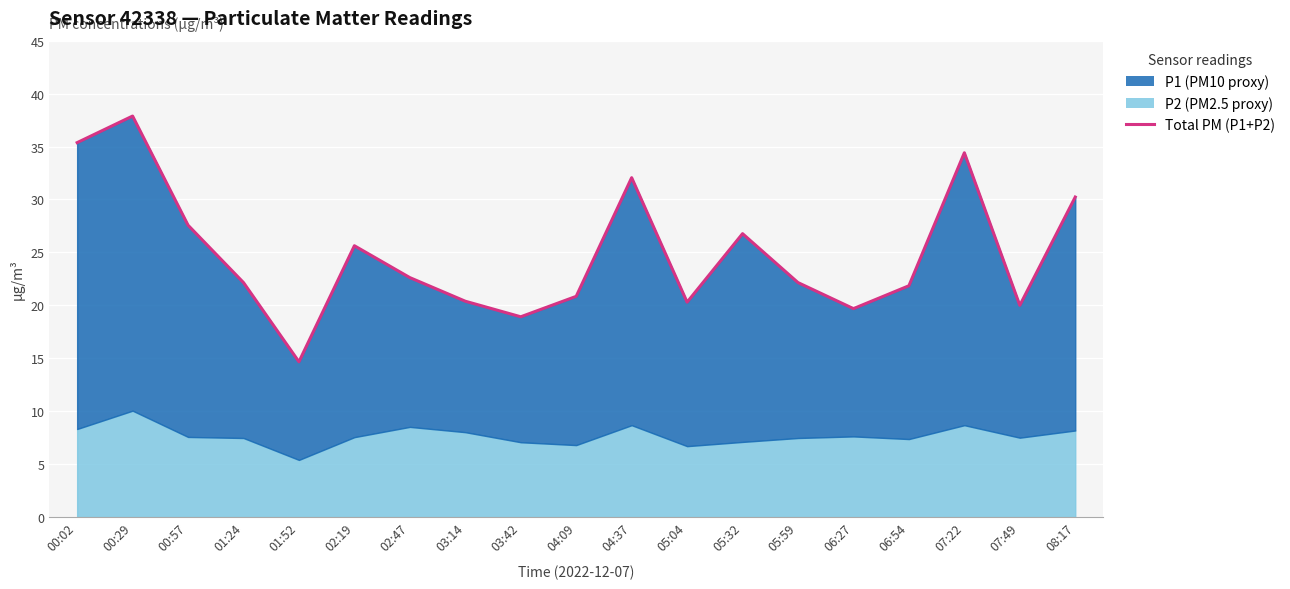

Is it true that the value at 01:52 is 26.1?

False